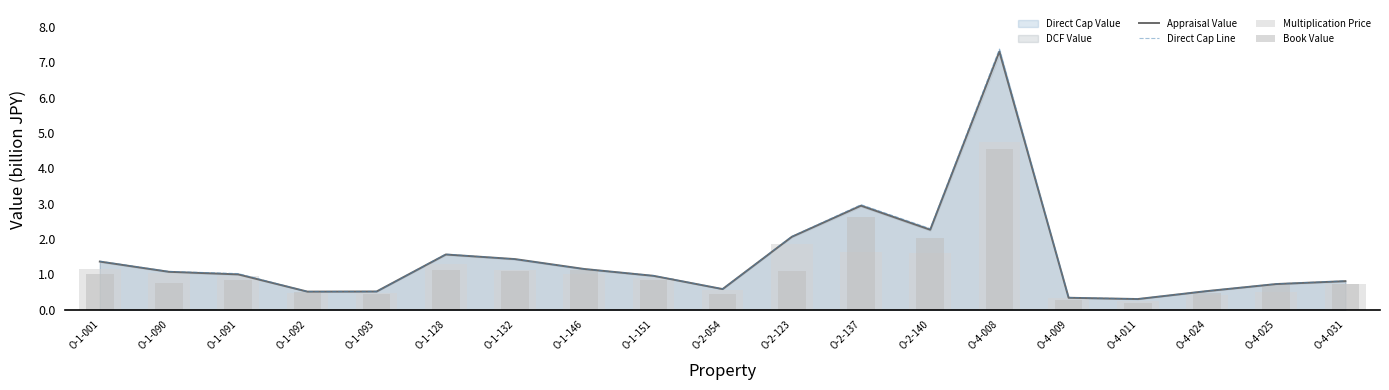

What is the highest value of the Book Value series?

4.5